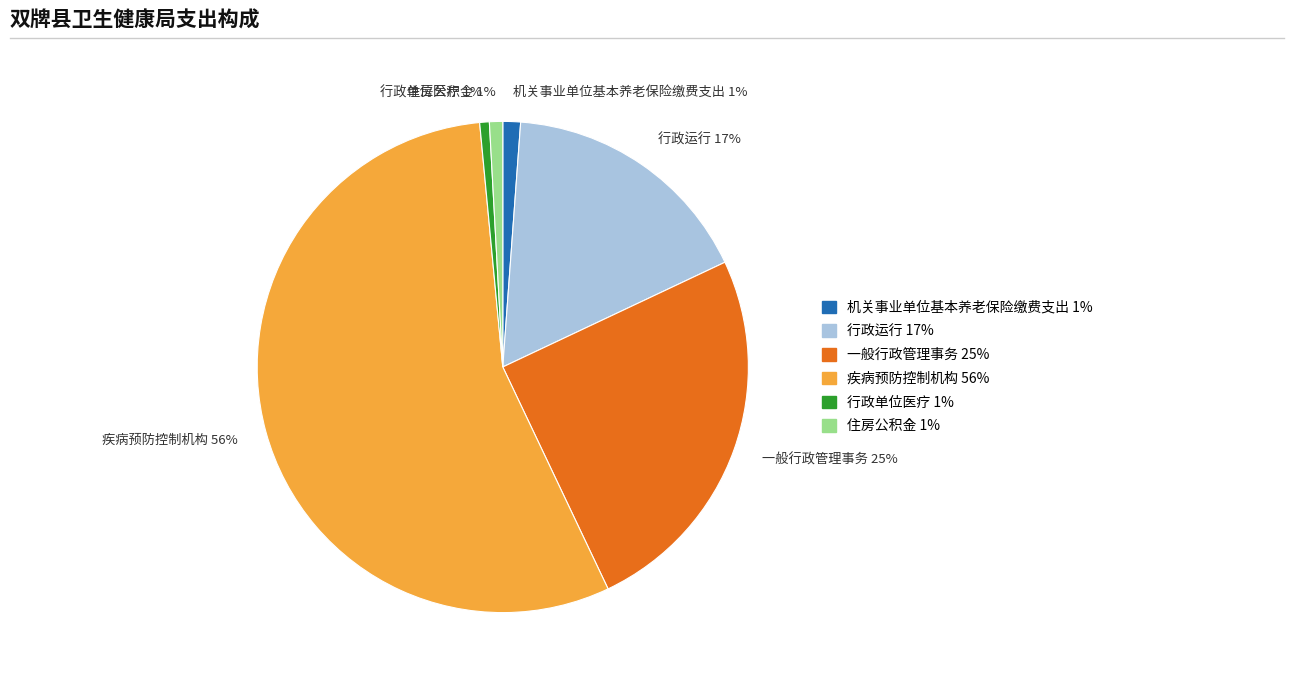

Is 一般行政管理事务 the majority of the pie?

No